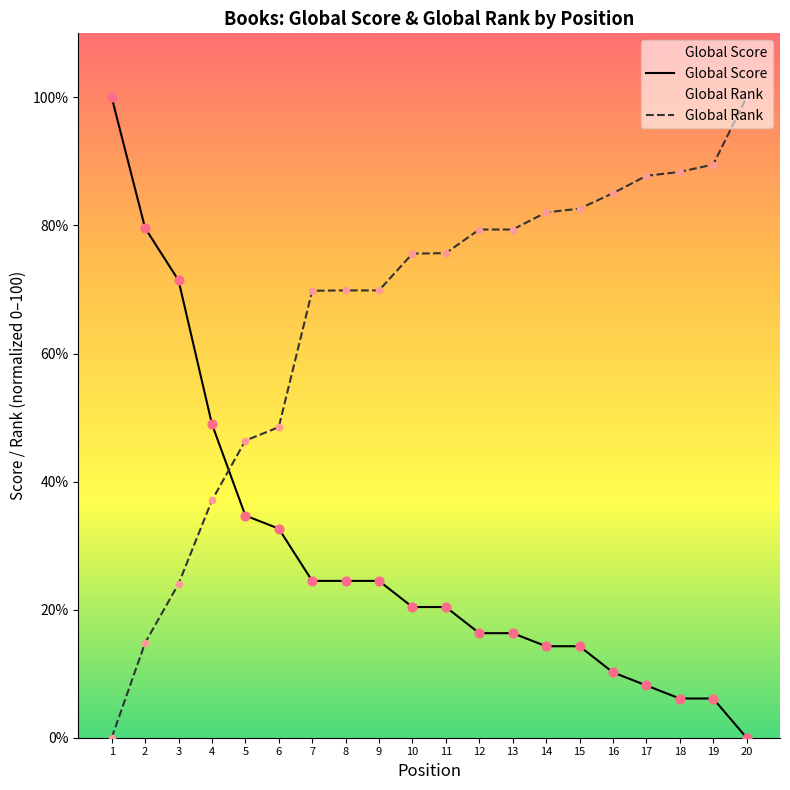

Which series has the largest total across all categories?

Global Rank